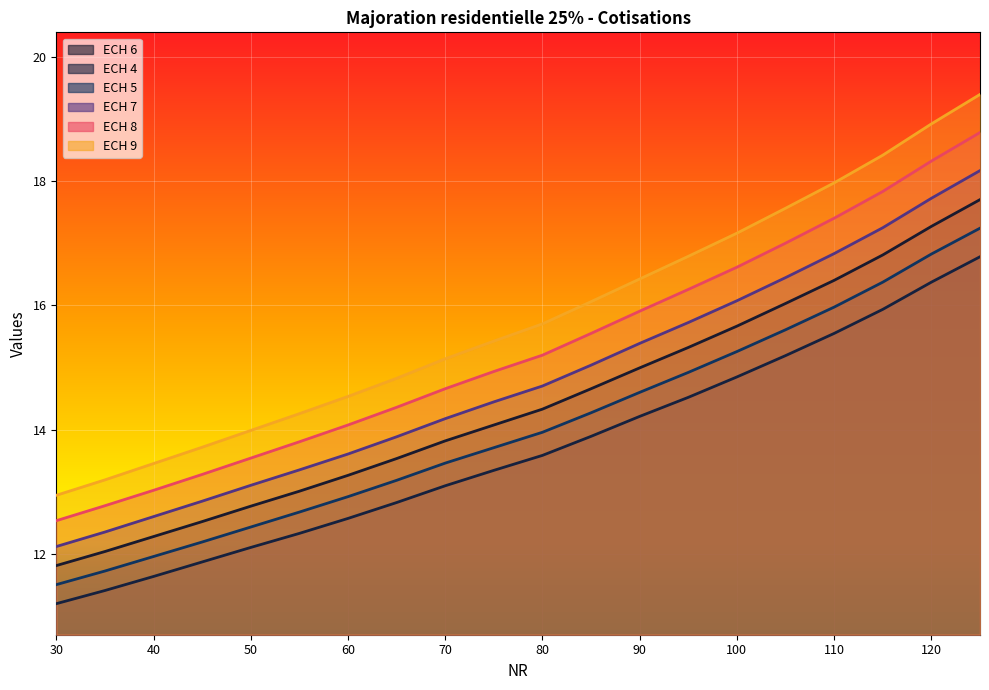

What is the maximum value shown in the chart?

19.4